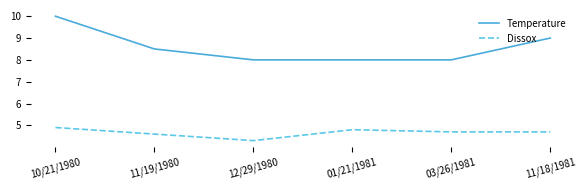

Which category has the highest value in the Temperature series?

10/21/1980